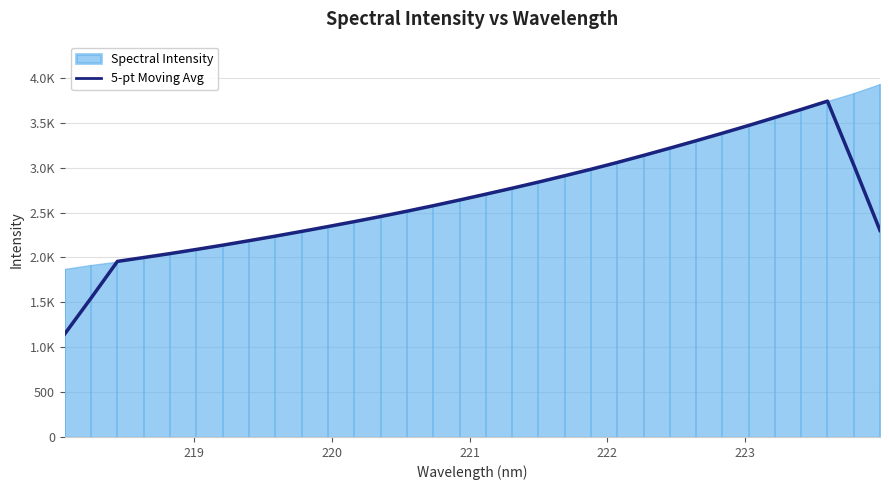

True or false: the data has more than 2 interior local peaks.

False